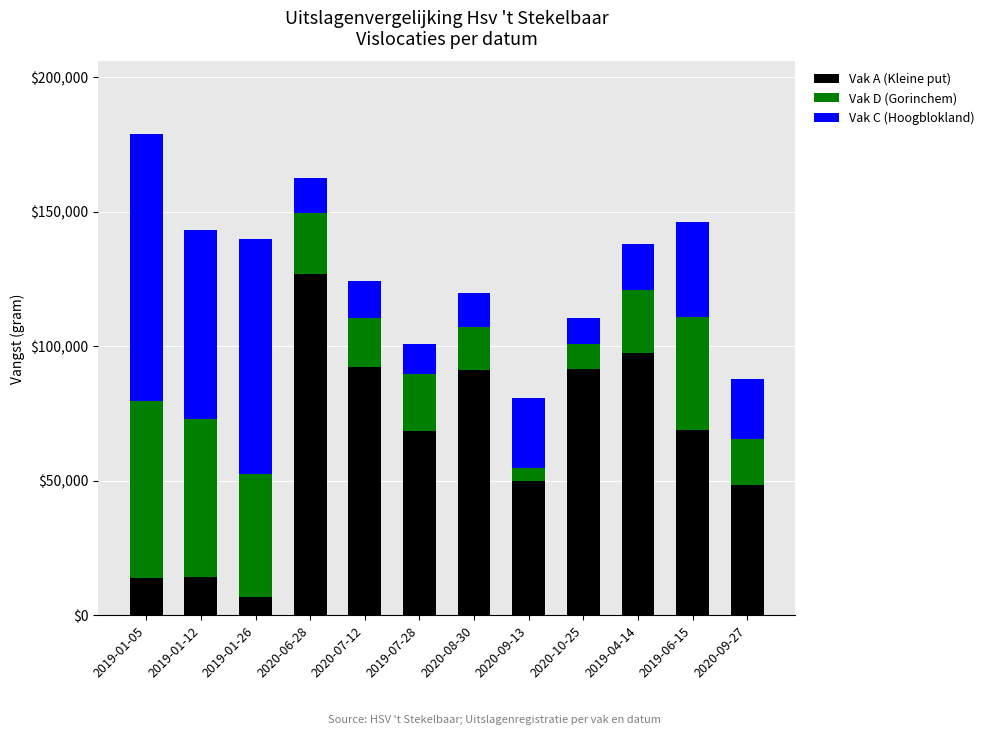

What is the difference between the maximum and minimum values in the Vak A (Kleine put) series?

120121